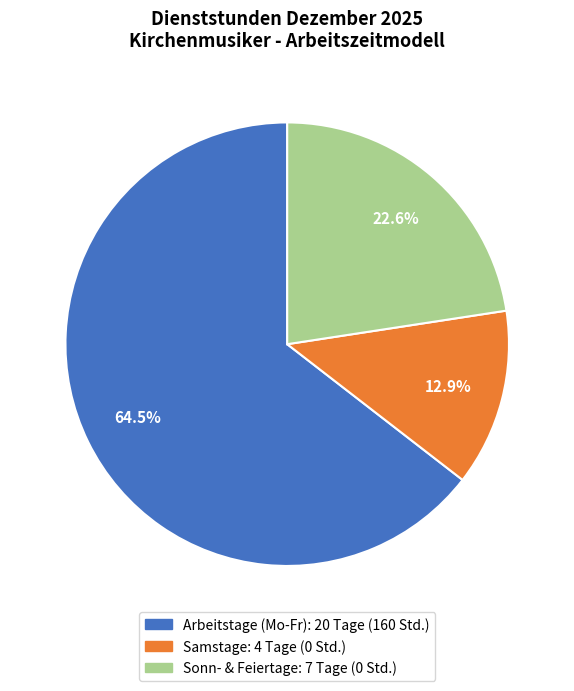

Is there any slice that represents more than half of the pie?

Yes